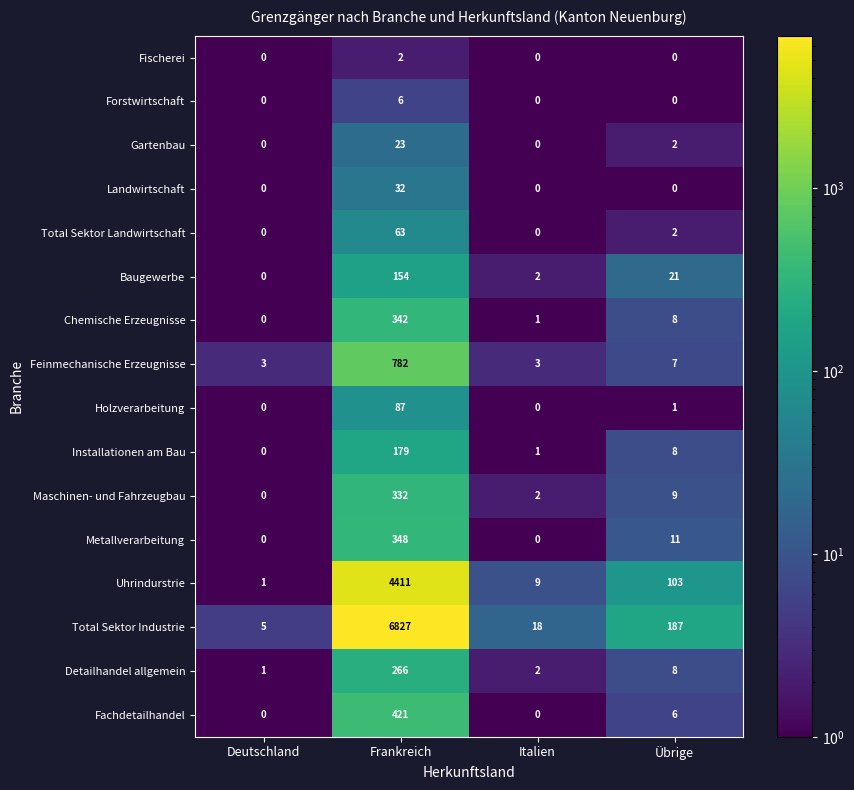

Where is Installationen am Bau nearest to the value 89?

Übrige